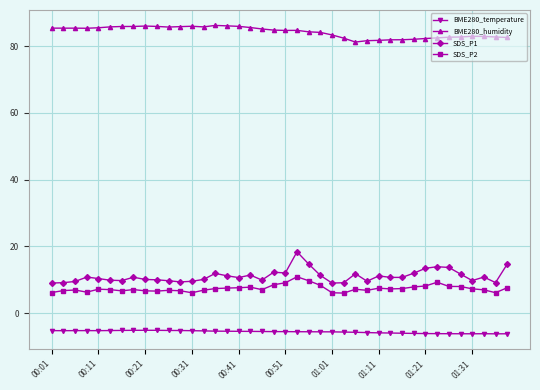

What is the difference between the maximum and minimum values in the SDS_P2 series?

4.9